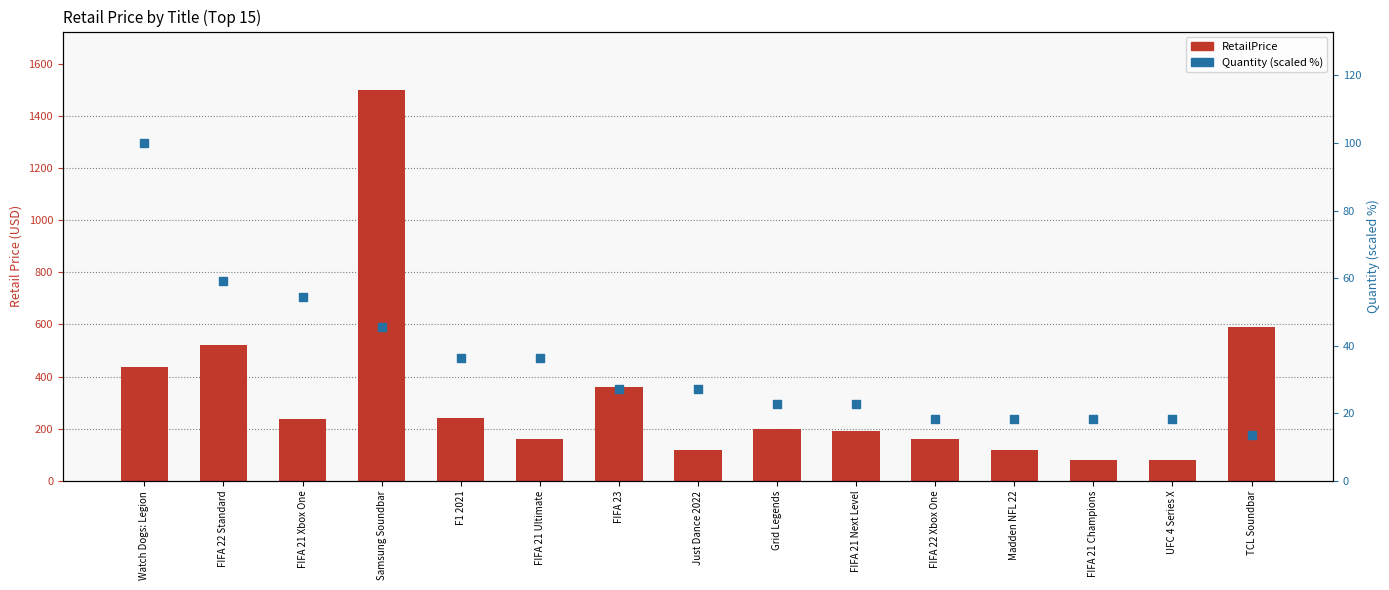

At how many categories does at least one series exceed 1171?

1